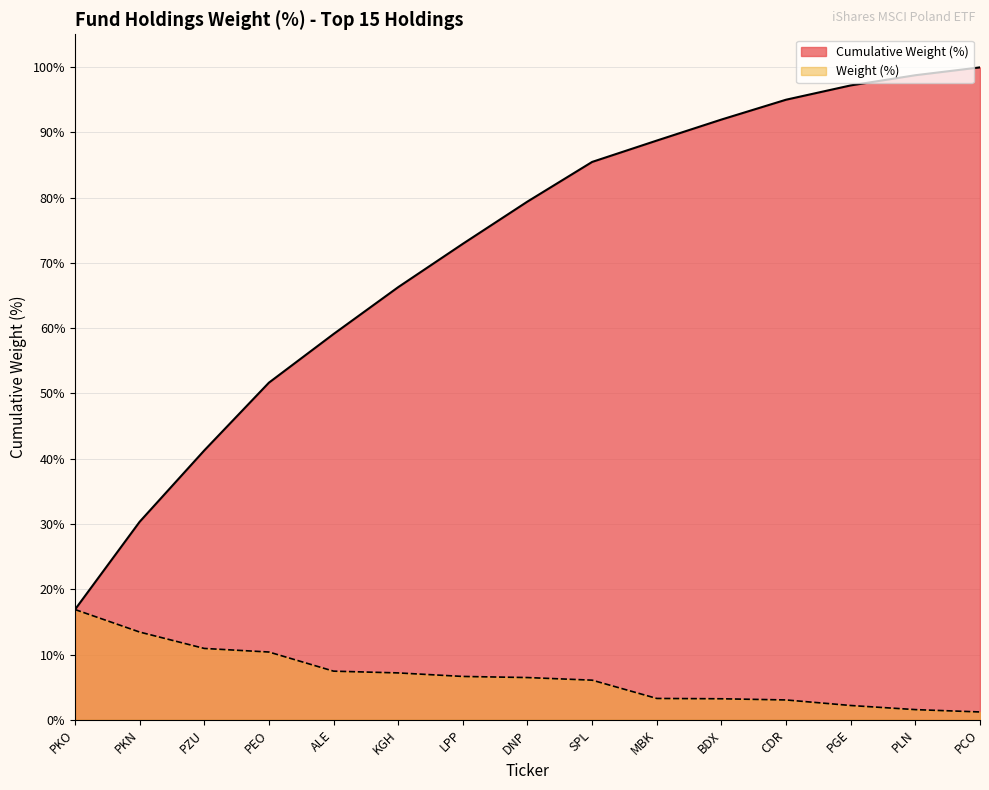

Where is the data nearest to the value 9?

PEO